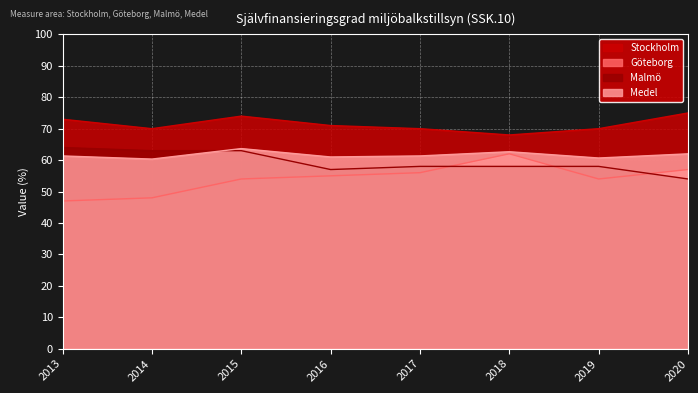

What is the value of the Medel point at the 3rd from the left?

63.7